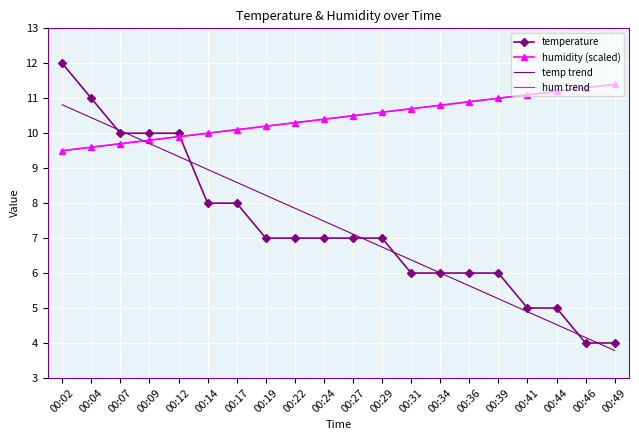

At which label does temp trend first exceed 7?

00:02